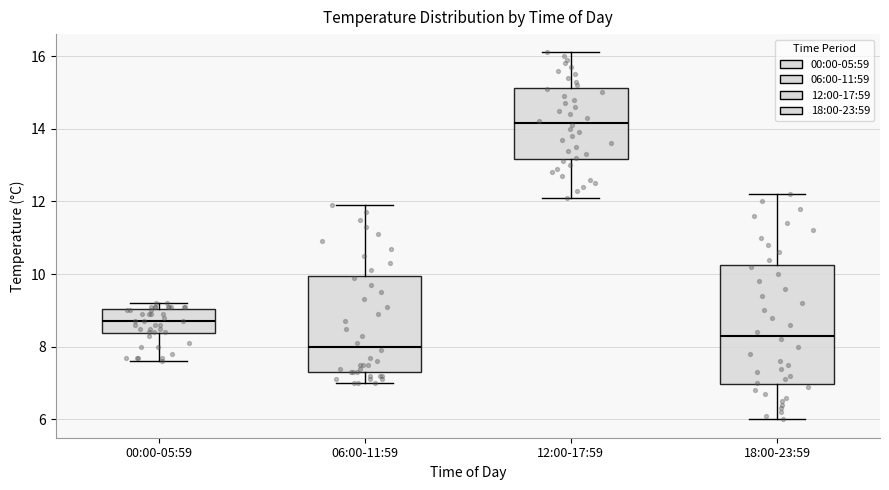

Which box's median line is the lowest?

06:00-11:59